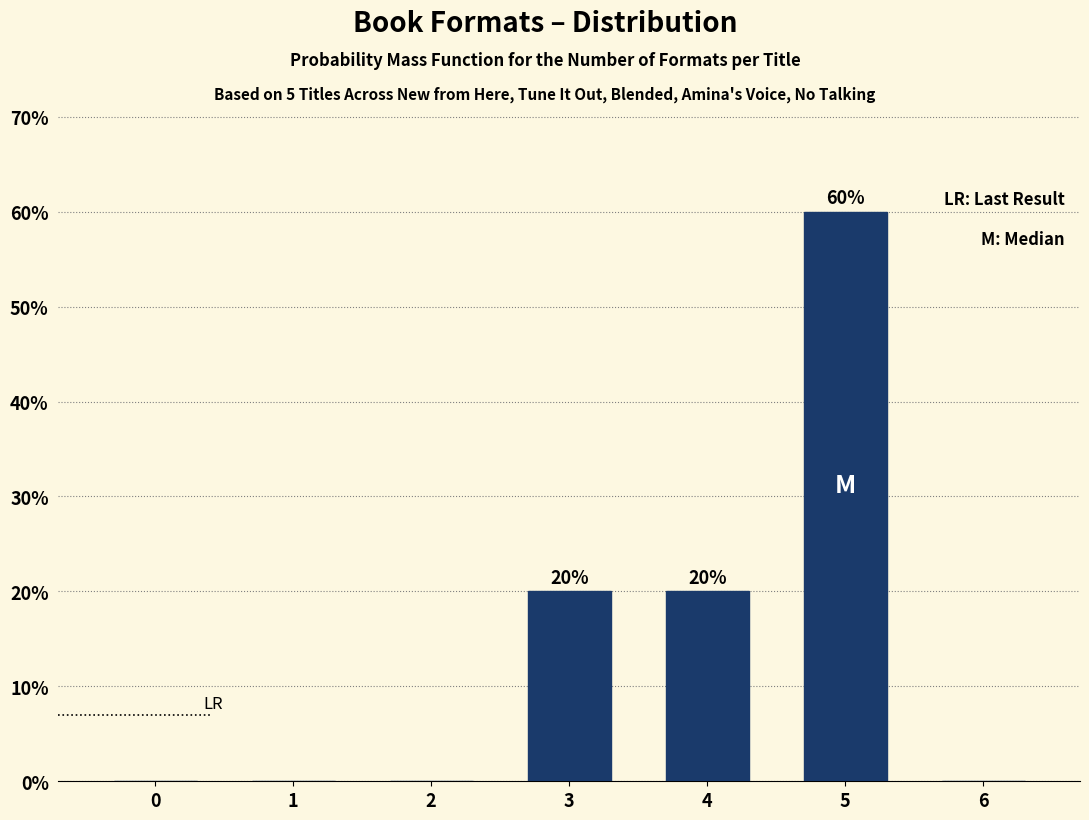

Reading left to right, transcribe all the data shown in this chart.

0=0	1=0	2=0	3=20	4=20	5=60	6=0